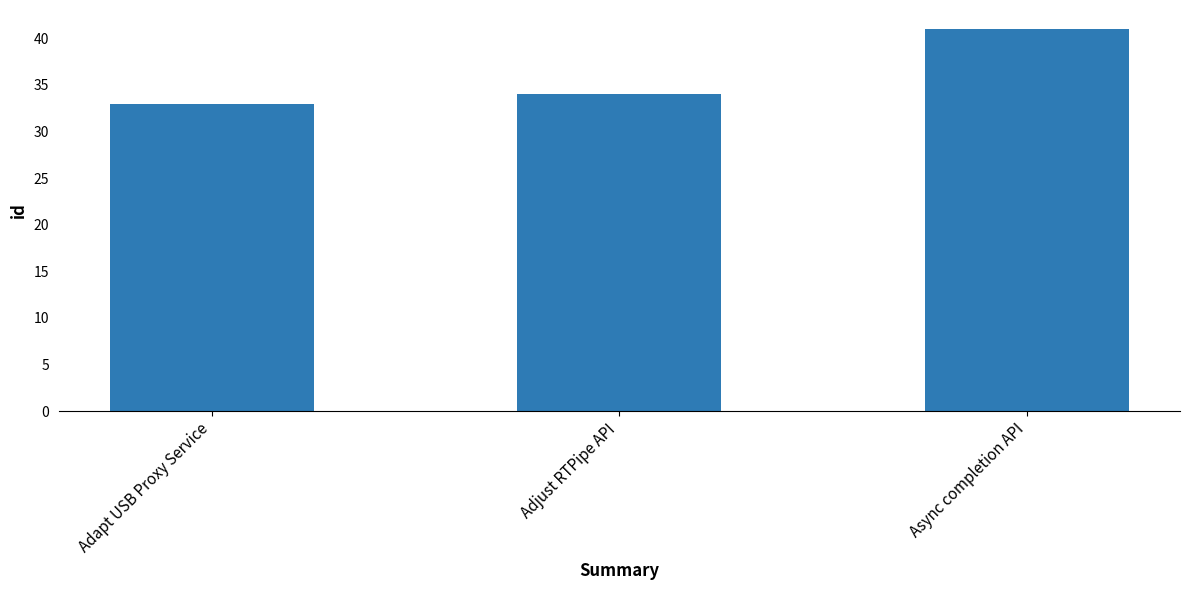

Reading right to left, what are all the values shown in this chart?

41	34	33